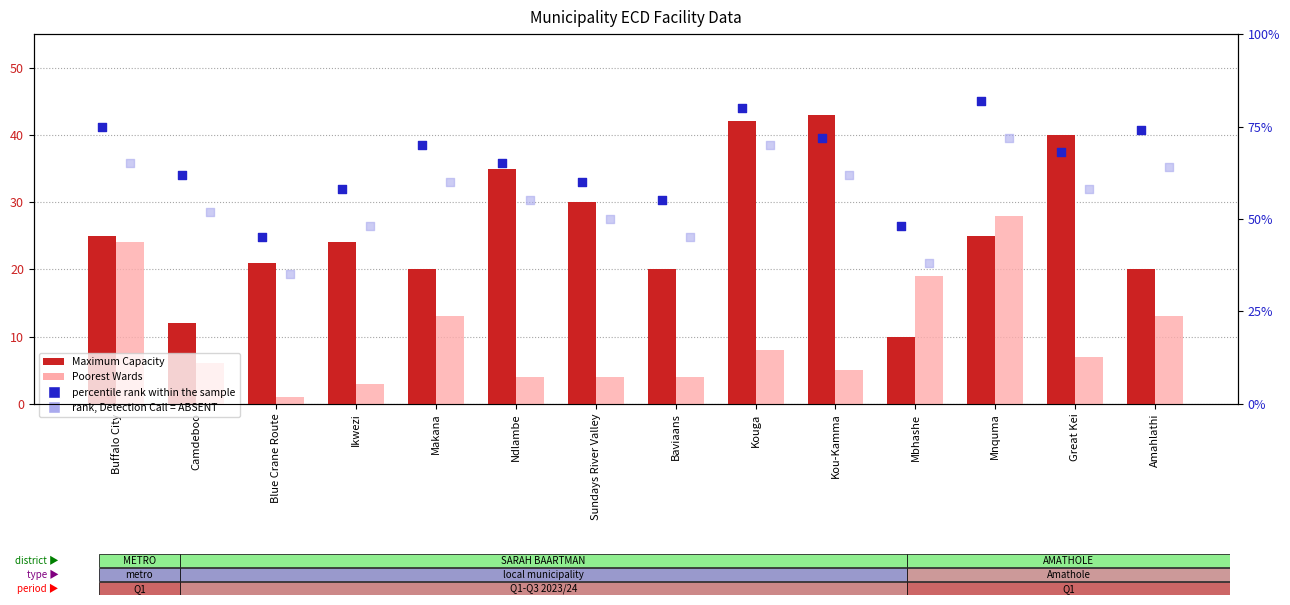

What is the total value across all series at Blue Crane Route?

102